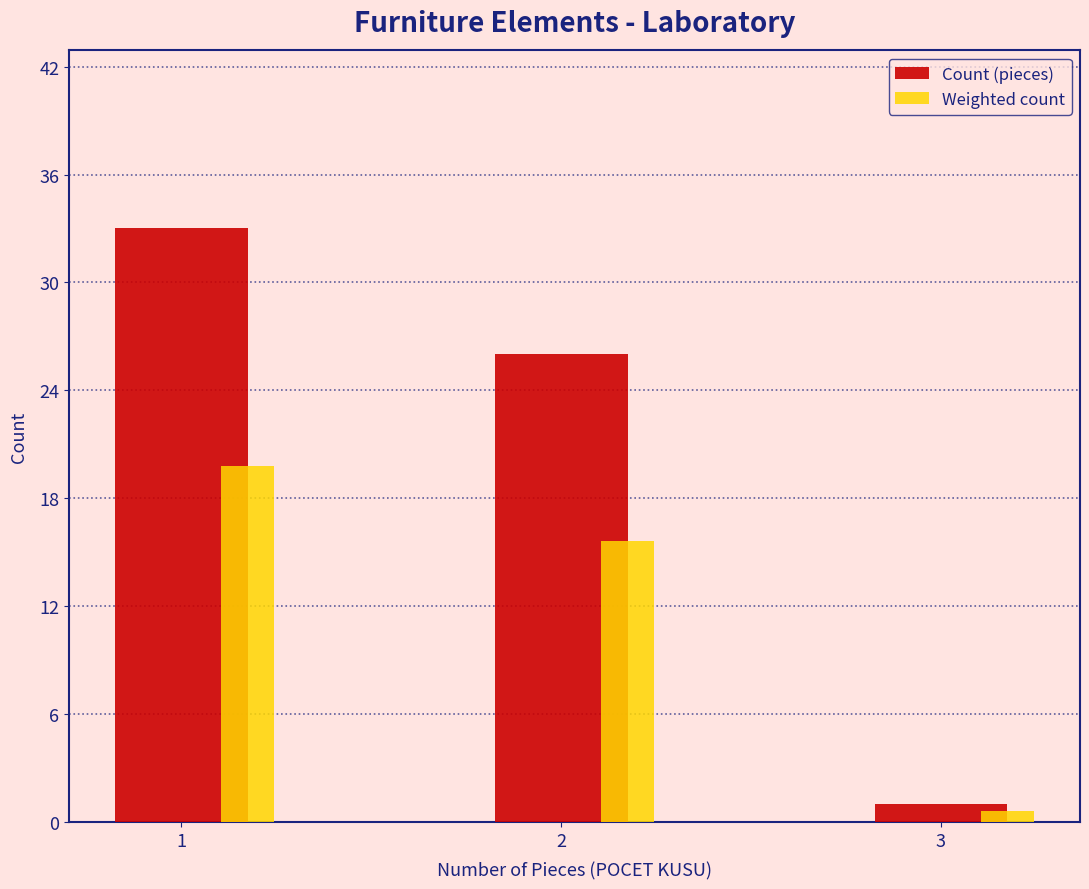

What is the highest value of the Weighted count series?

19.8